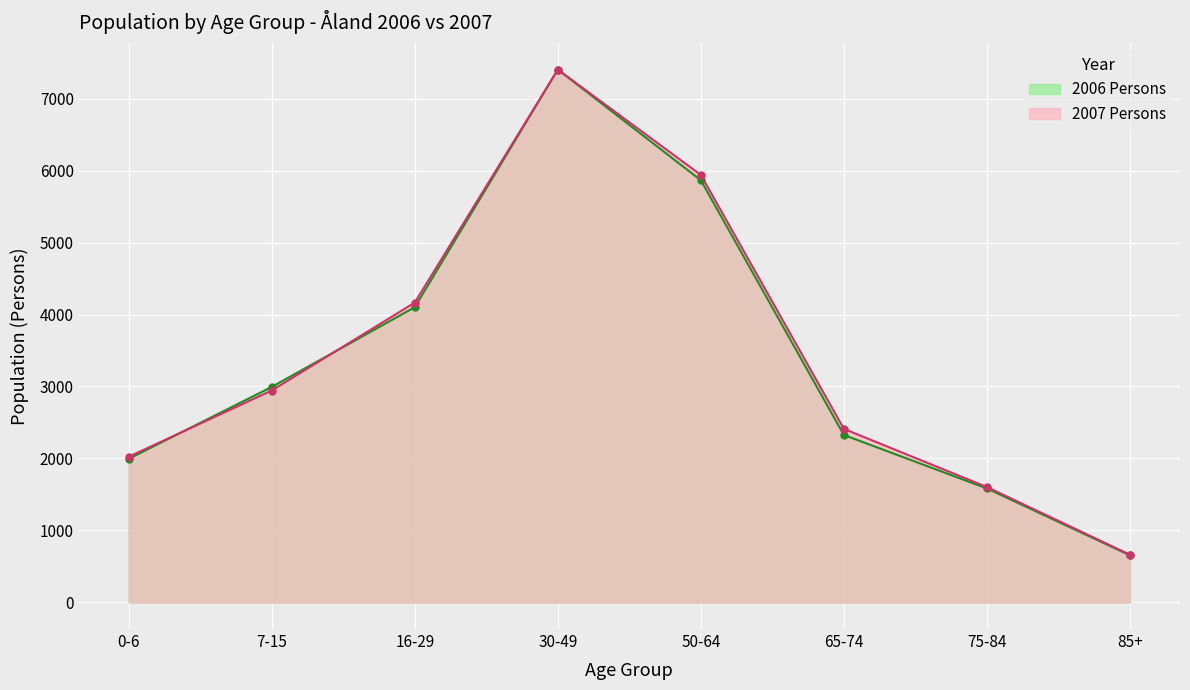

The 2007 Persons series shows 1363 at 65-74. True or false?

False